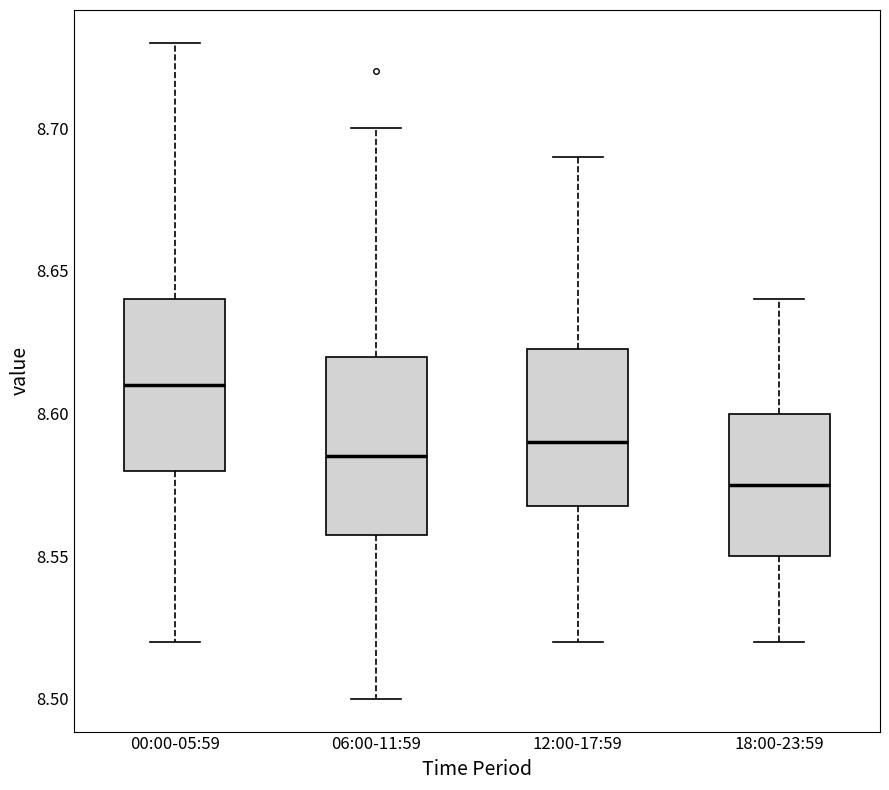

Where does the upper whisker of the box for 18:00-23:59 end on the y-axis? The values are not printed on the chart, so give them approximately, as read against the axis.

8.640